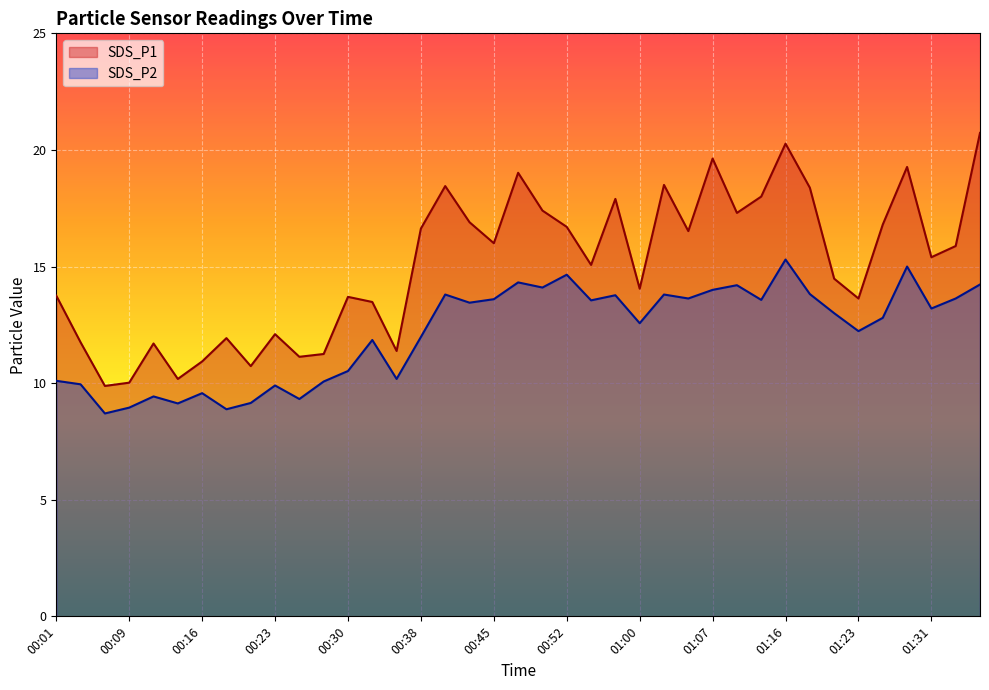

What is the value of the SDS_P2 point at the 20th from the left?

14.3